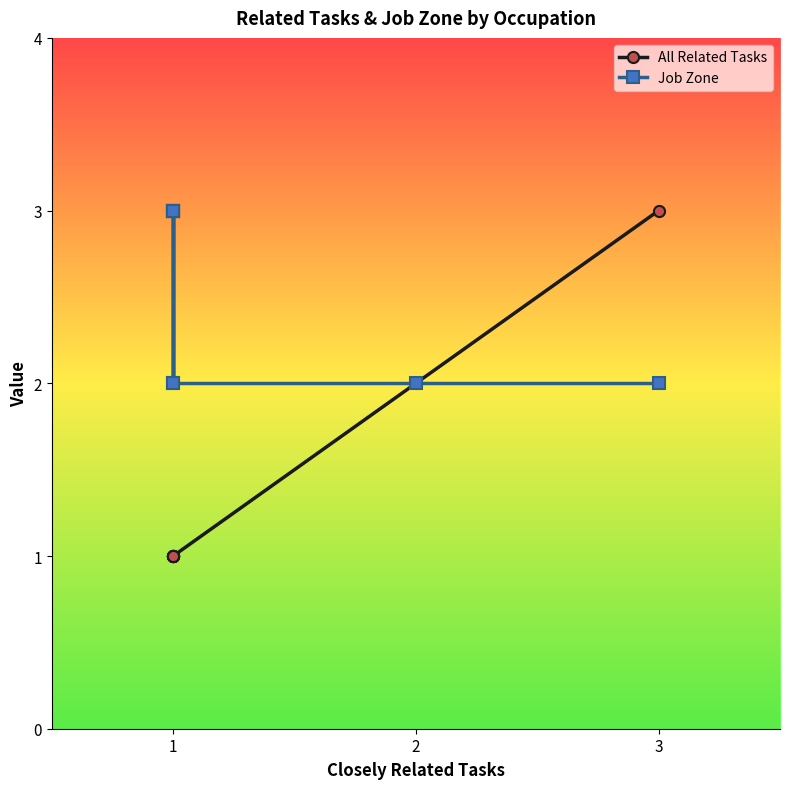

The value of Job Zone at 1 is 1. True or false?

False